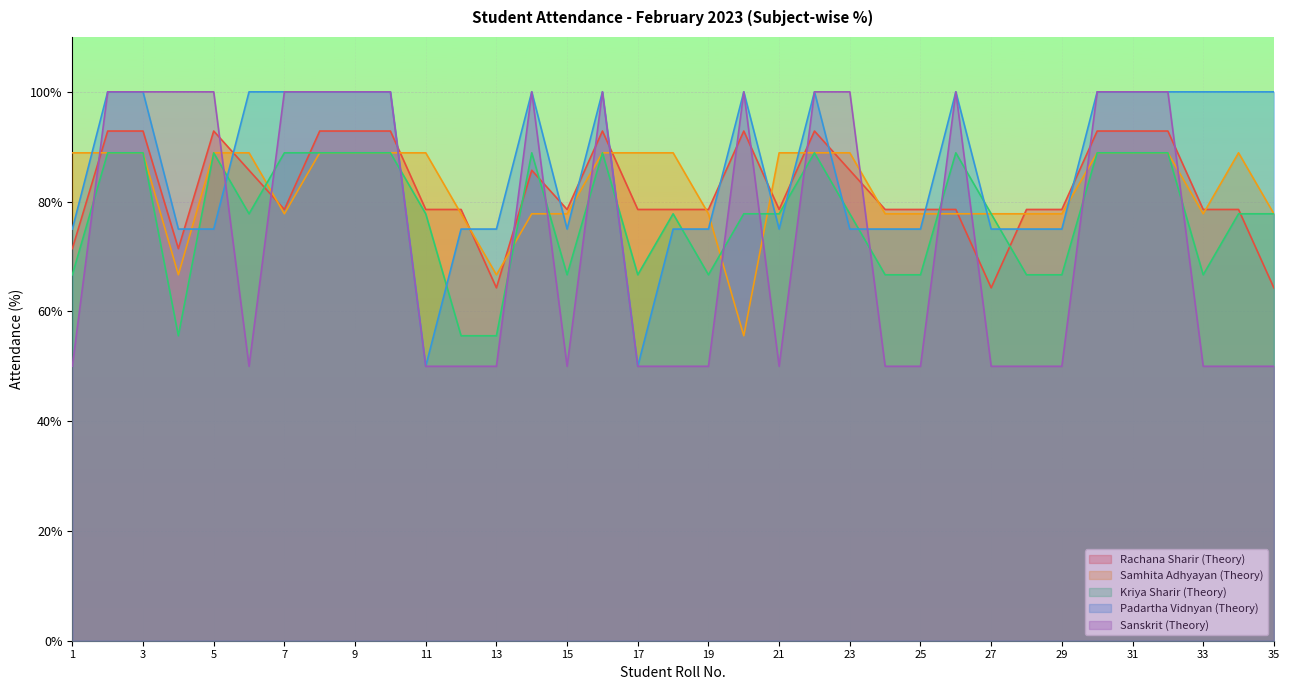

How many data points does each series have?

35